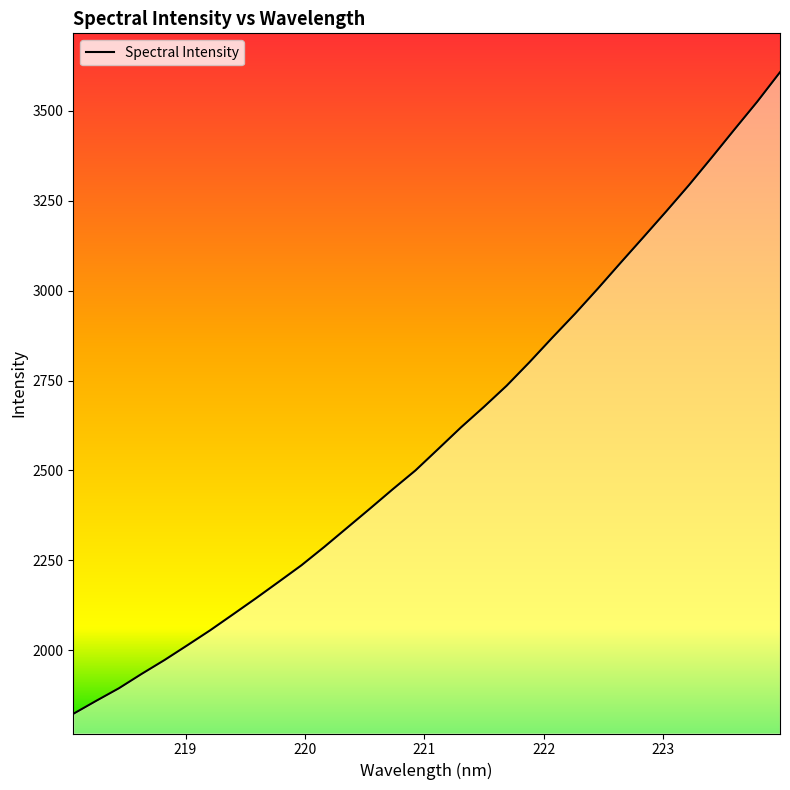

How many series are shown in this chart?

1